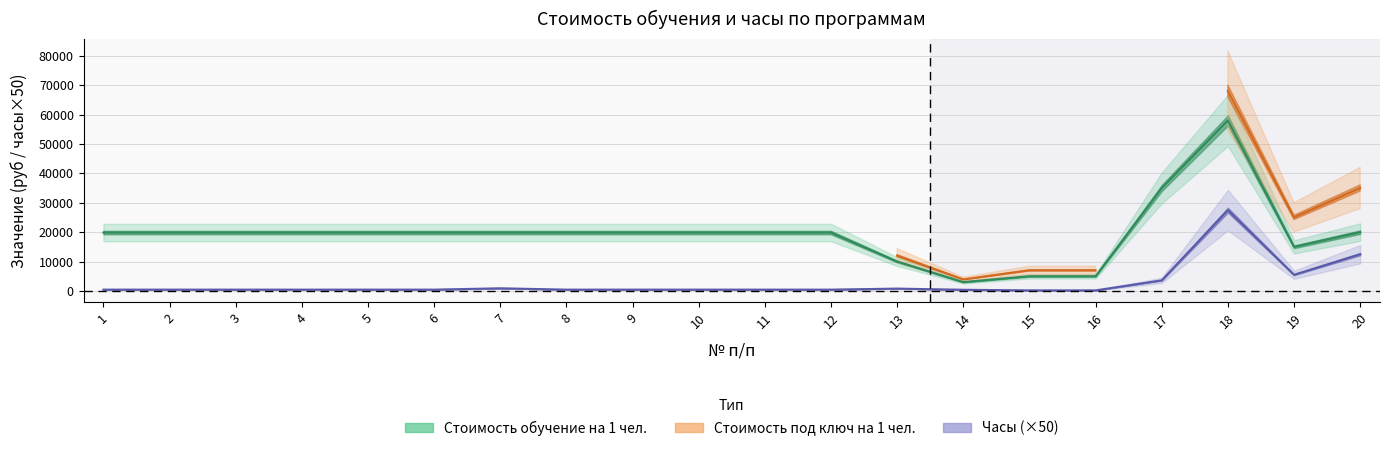

Rank the categories by Стоимость обучение на 1 чел. value from lowest to highest.

14, 15, 16, 13, 19, 1, 2, 3, 4, 5, 6, 7, 8, 9, 10, 11, 12, 20, 17, 18